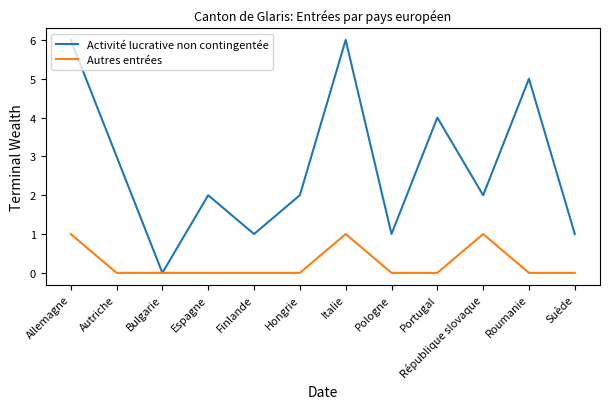

What value does the Activité lucrative non contingentée series have at Autriche?

3